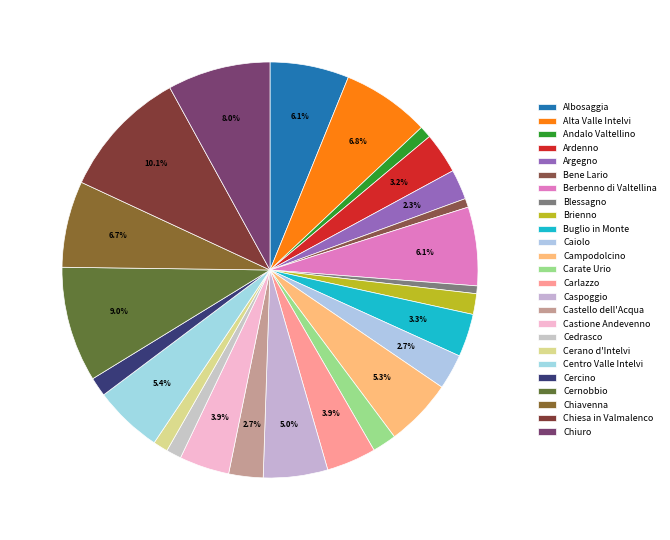

Does any single category account for the majority?

No